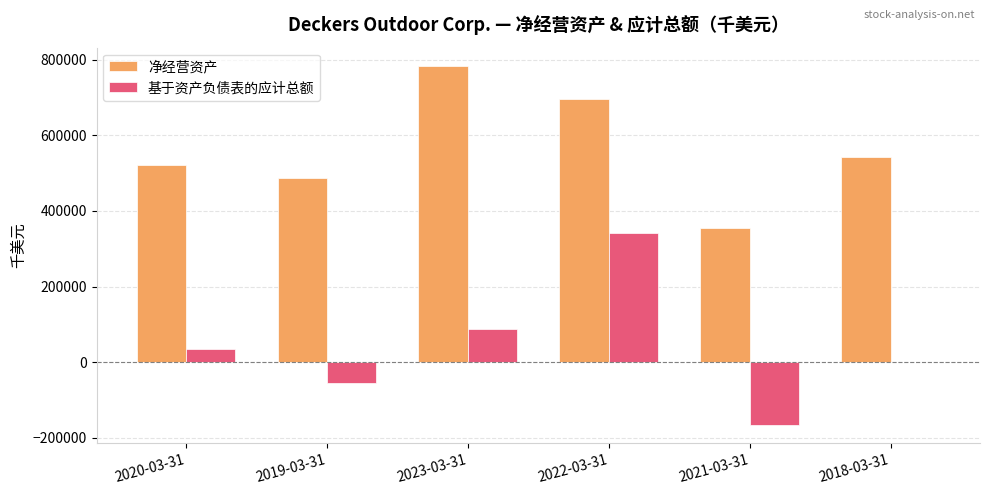

Reading left to right, extract all data points from this chart.

净经营资产: 521585	486942	783938	695298	354864	542891
基于资产负债表的应计总额: 34643	-55949	88640	340434	-166721	0